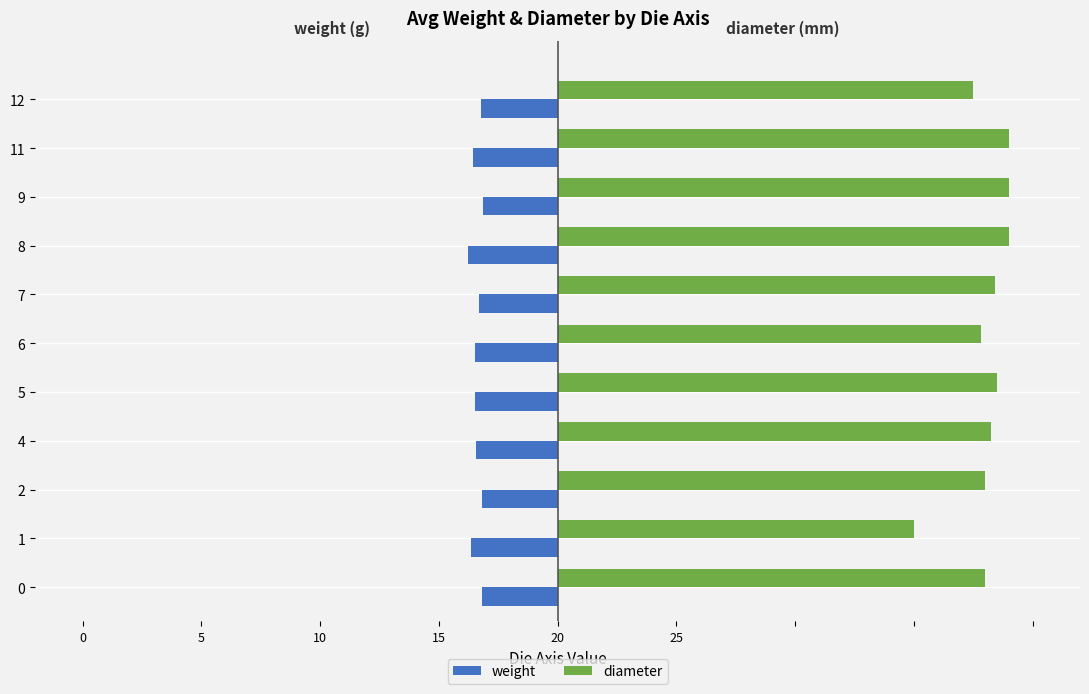

What is the difference between the maximum and minimum values in the diameter series?

4.0